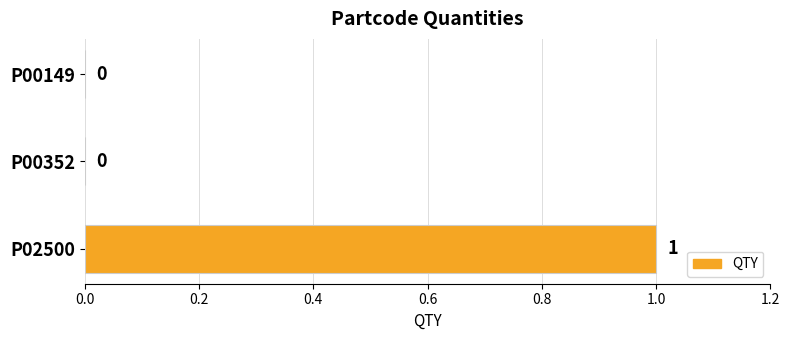

Reading bottom to top, extract all data points from this chart.

P02500=1	P00352=0	P00149=0